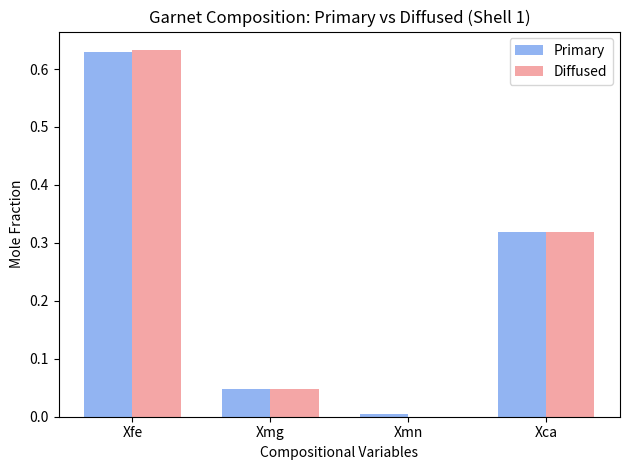

Is it true that Primary equals 0.5 at Xca?

False